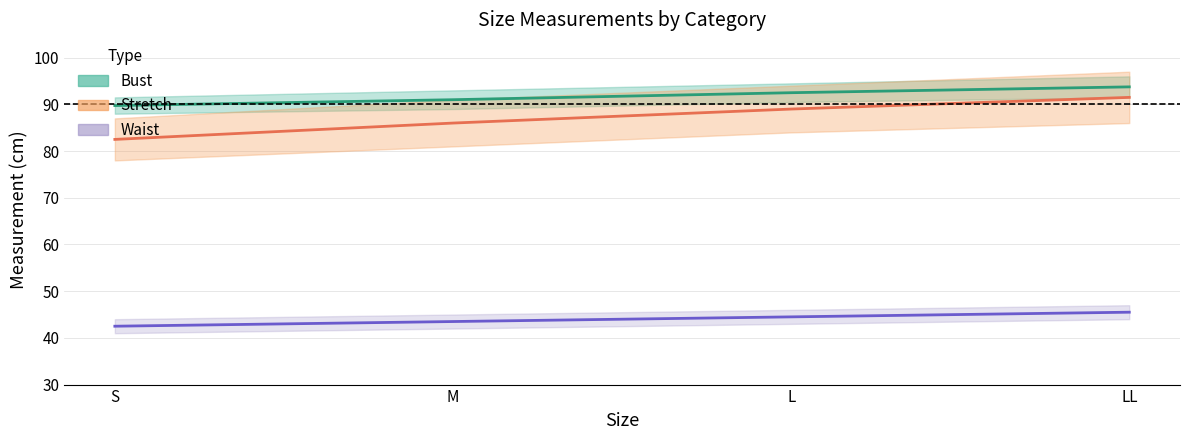

True or false: Stretch and Waist cross at least once.

False